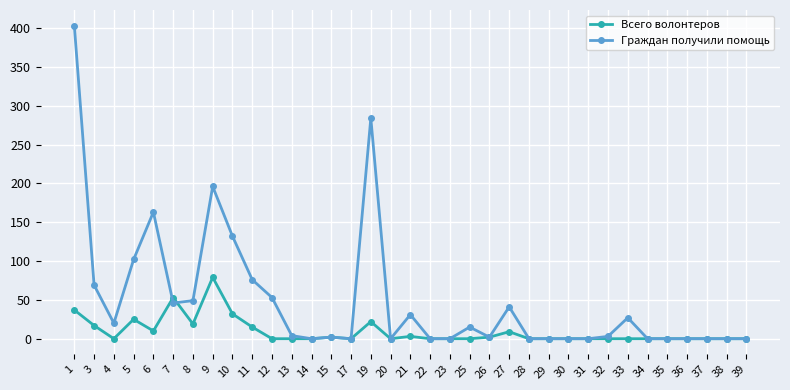

Rank the series by their maximum value, from highest to lowest.

Граждан получили помощь, Всего волонтеров